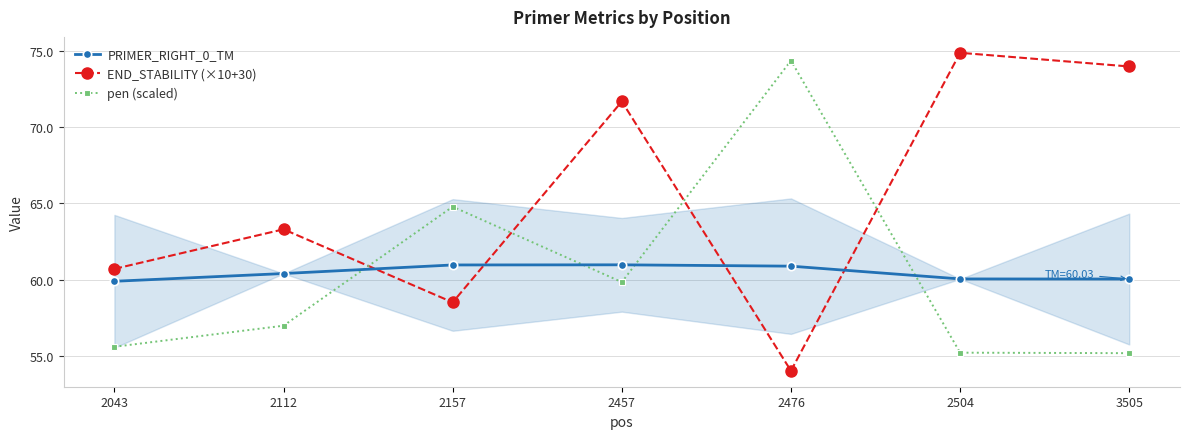

How many data points does each series have?

7